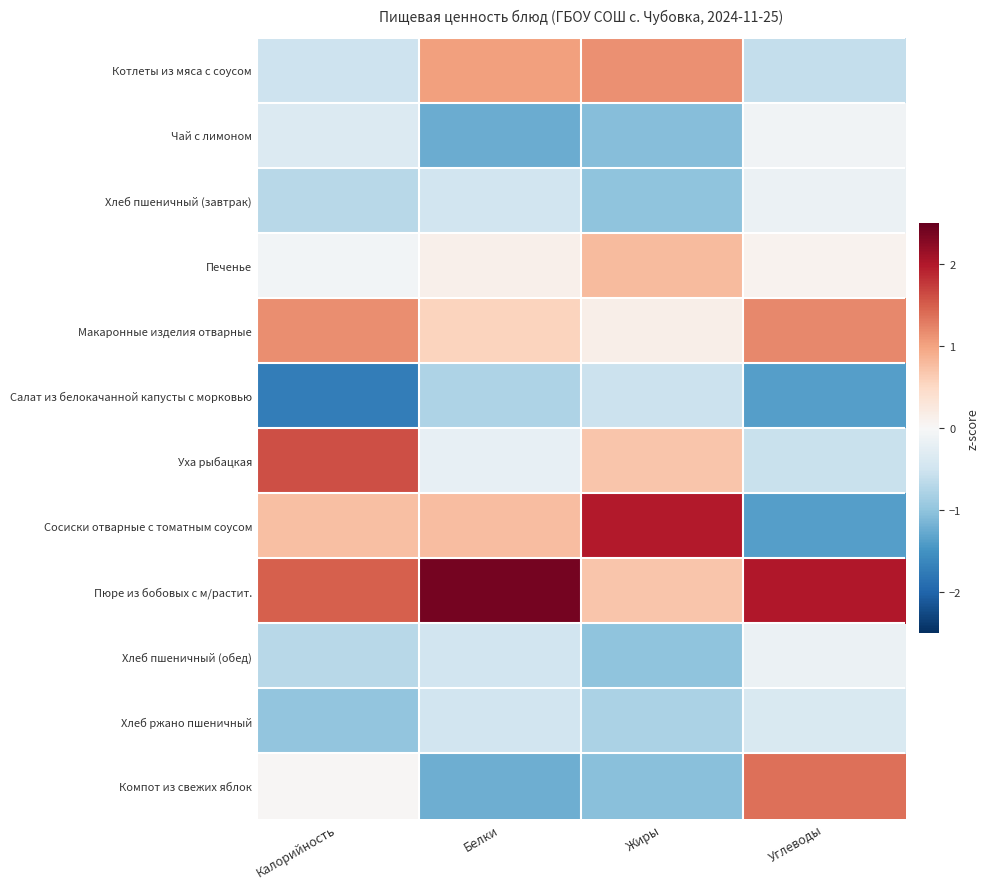

What is the minimum value shown in the chart?

-1.7